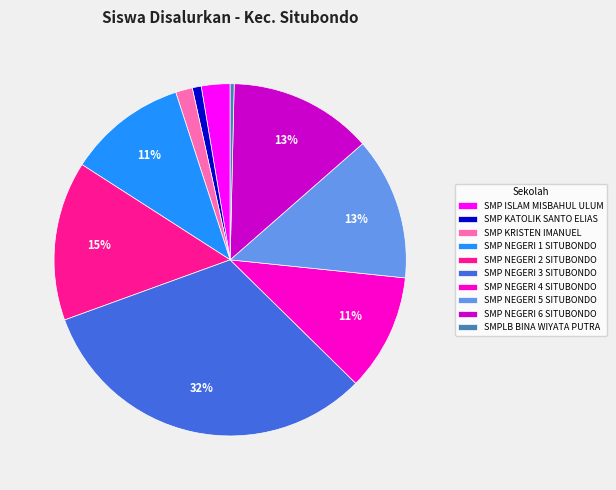

Between SMP ISLAM MISBAHUL ULUM and SMP NEGERI 4 SITUBONDO, which is larger?

SMP NEGERI 4 SITUBONDO